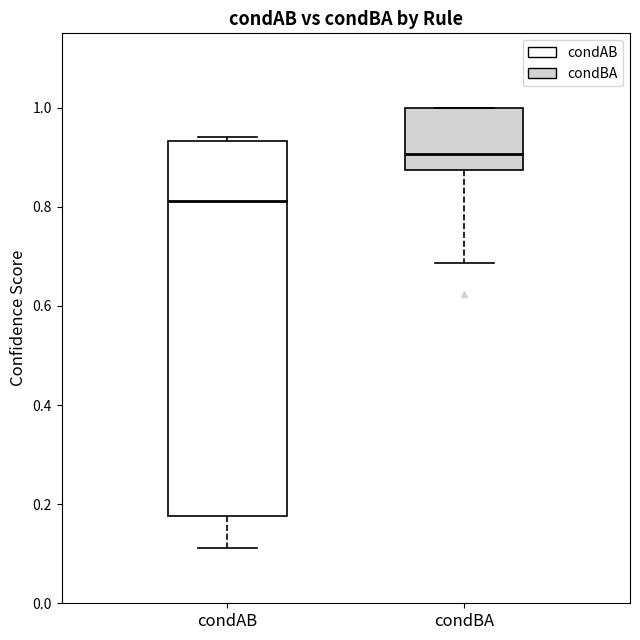

Which box is the tallest, from its lower edge to its upper edge?

condAB